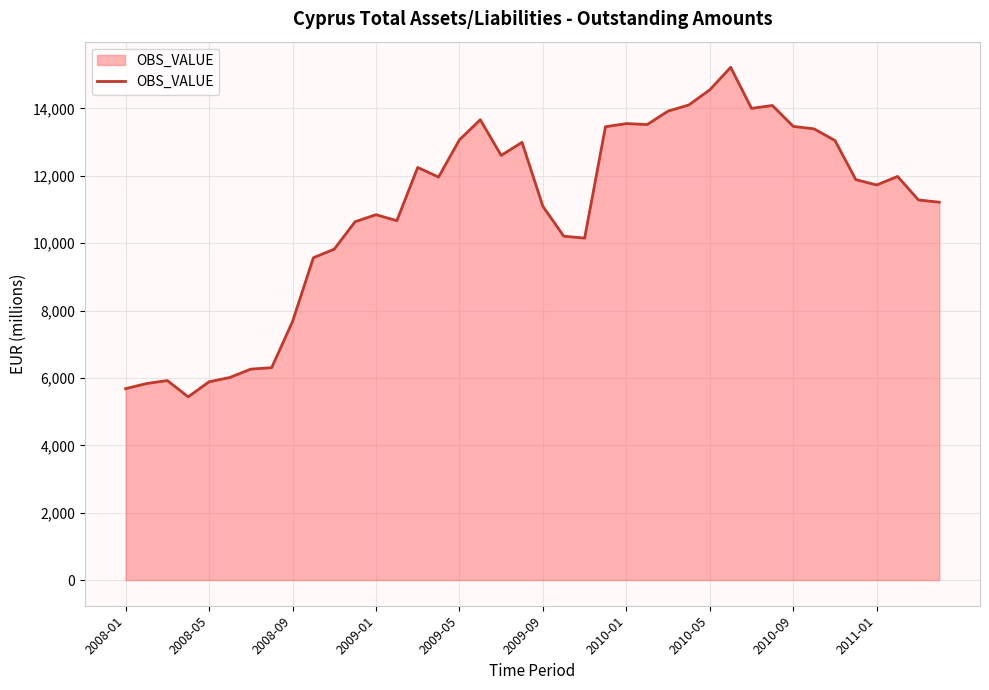

What is the minimum value shown in the chart?

5440.2